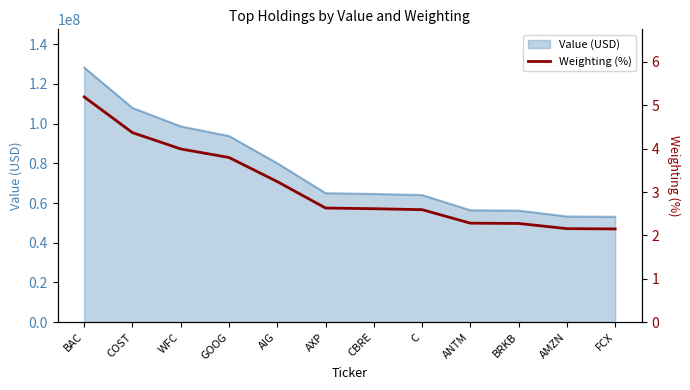

Rank the categories by value from highest to lowest.

BAC, COST, WFC, GOOG, AIG, AXP, CBRE, C, ANTM, BRKB, AMZN, FCX